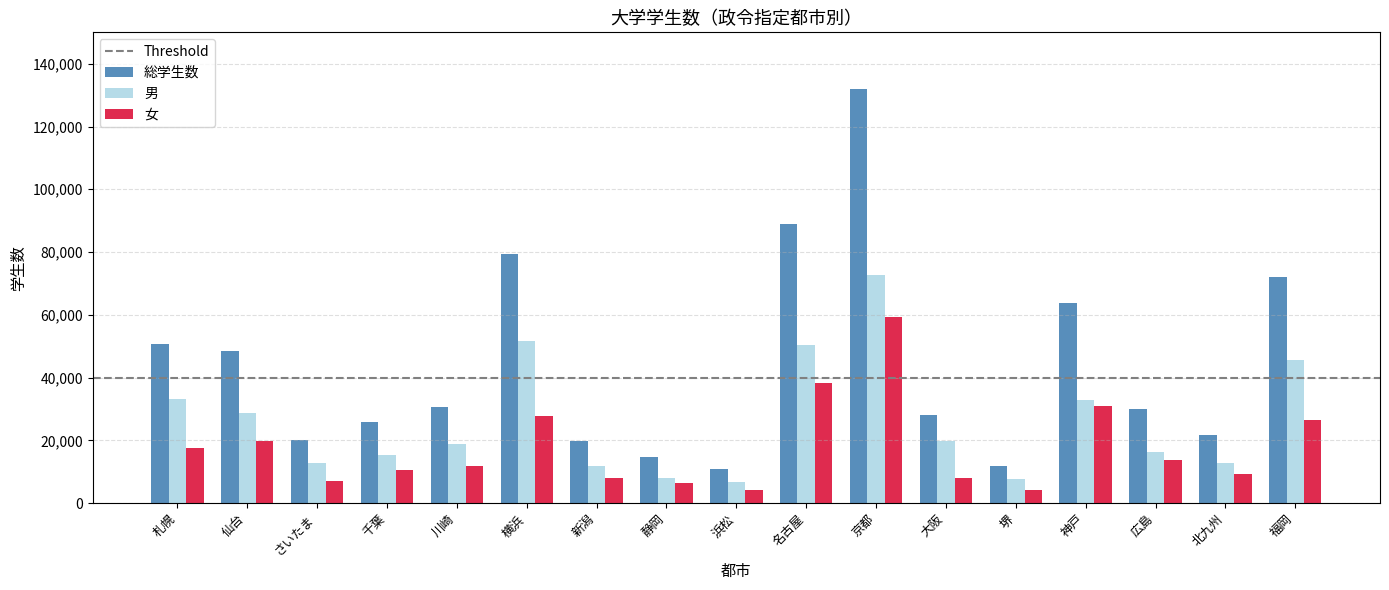

Rank the series at 福岡 from highest to lowest value.

総学生数, 男, 女